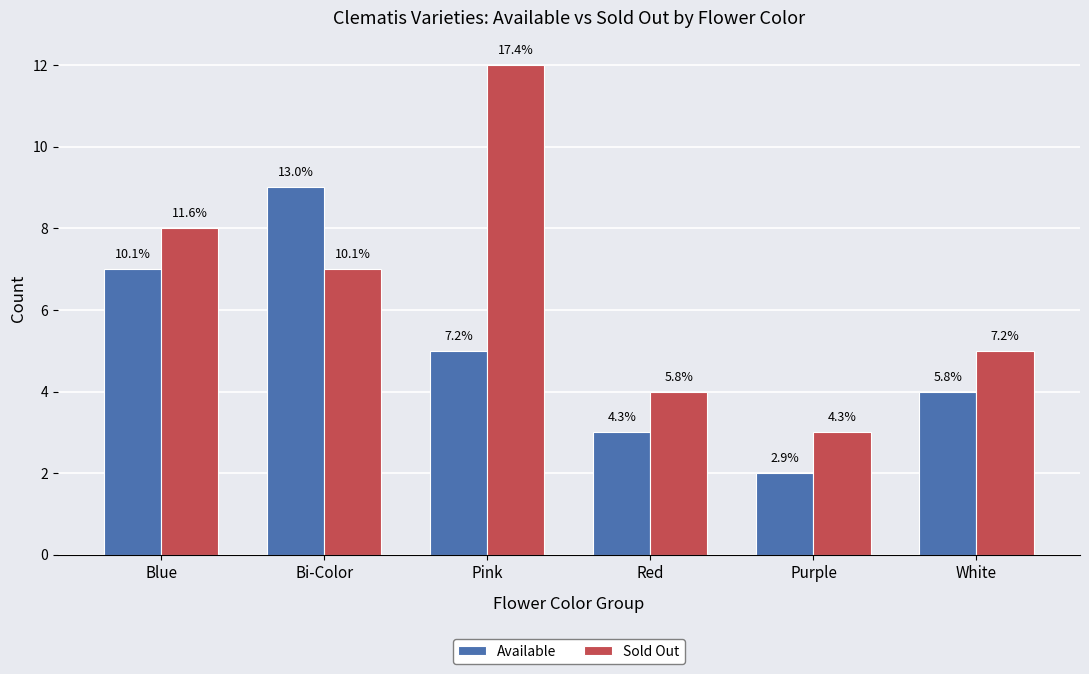

What is the difference between the maximum and minimum values in the Available series?

7